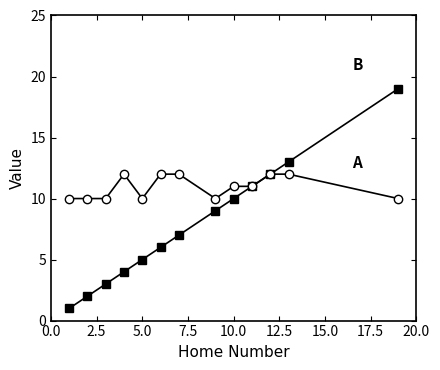

Does the chart have visible grid lines?

No